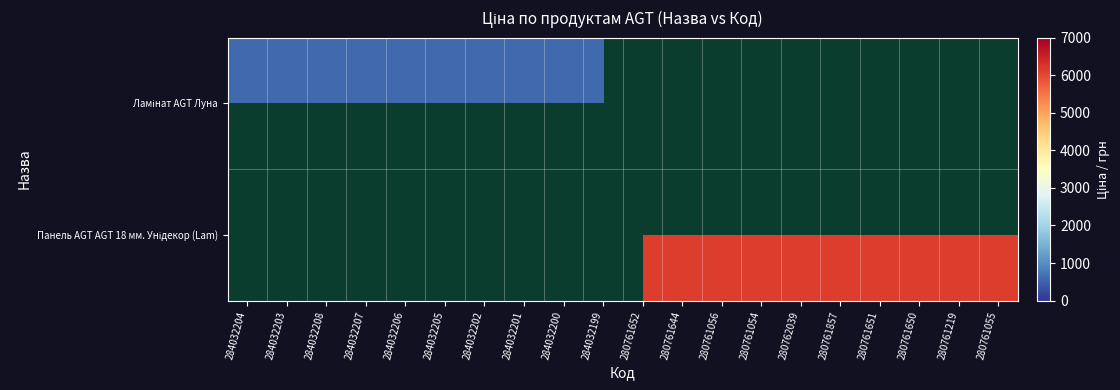

The value of Ламінат AGT Луна at 284032203 is 250.0. True or false?

False